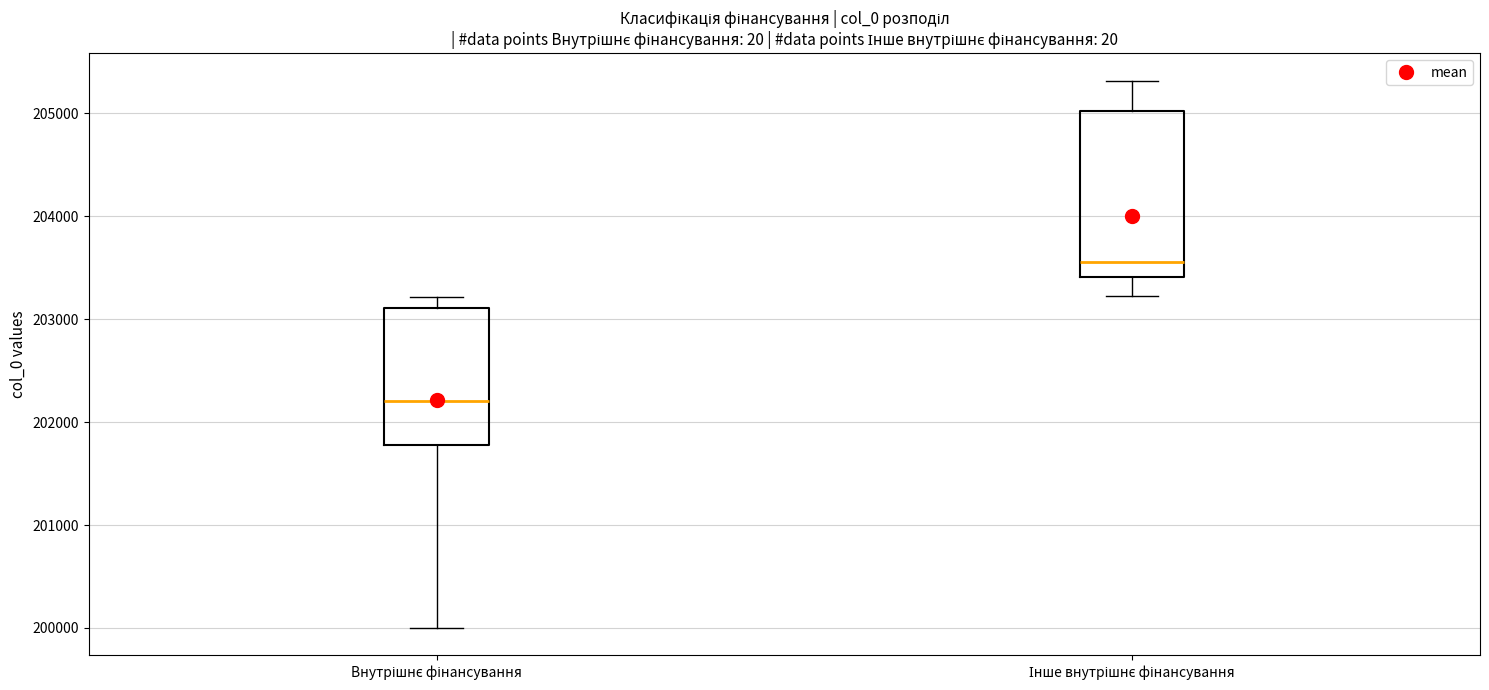

Which box is the tallest, from its lower edge to its upper edge?

Інше внутрішнє фінансування